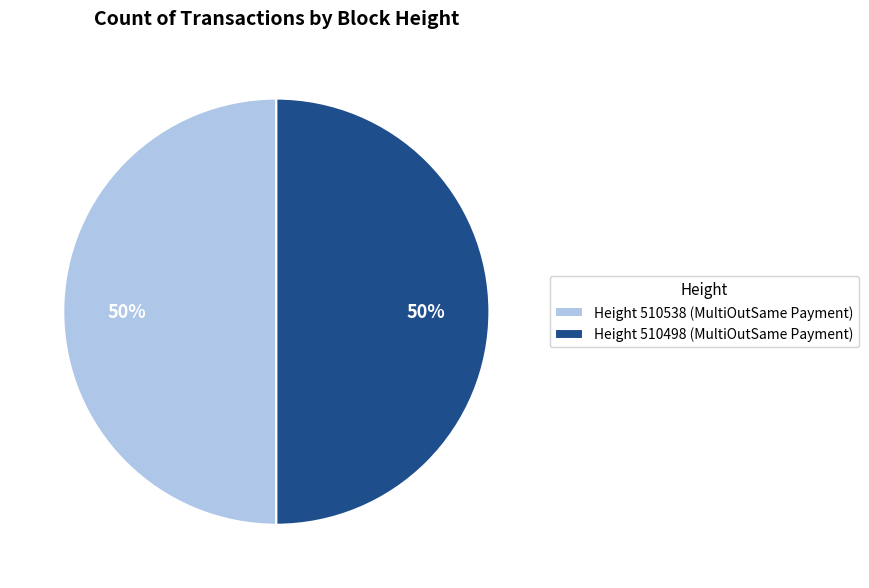

The Height 510538 (MultiOutSame Payment) slice represents 50% of the pie. True or false?

True